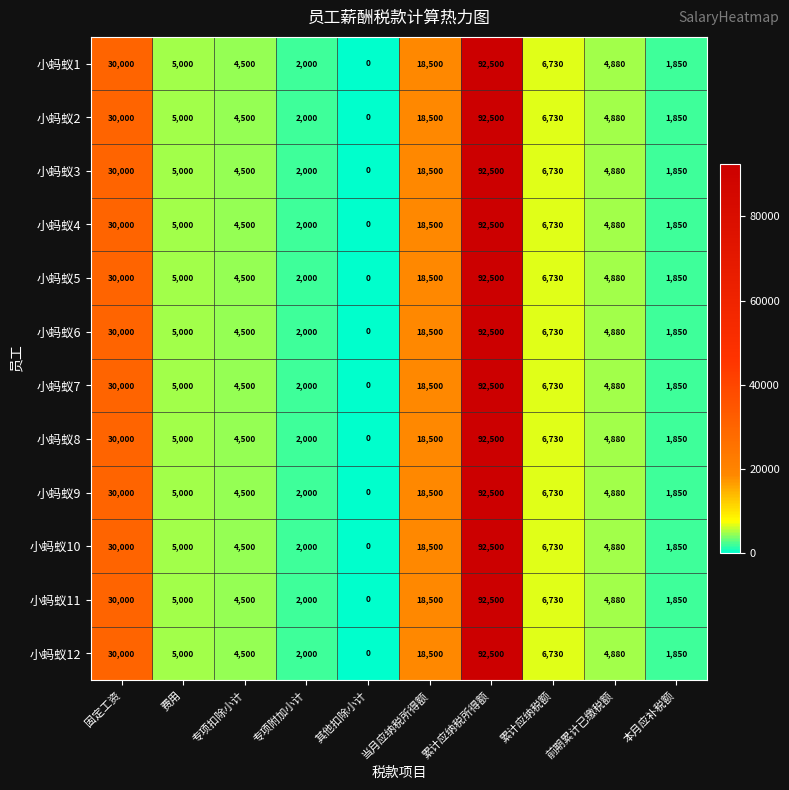

What is the sum of all 小蚂蚁1 values?

165960